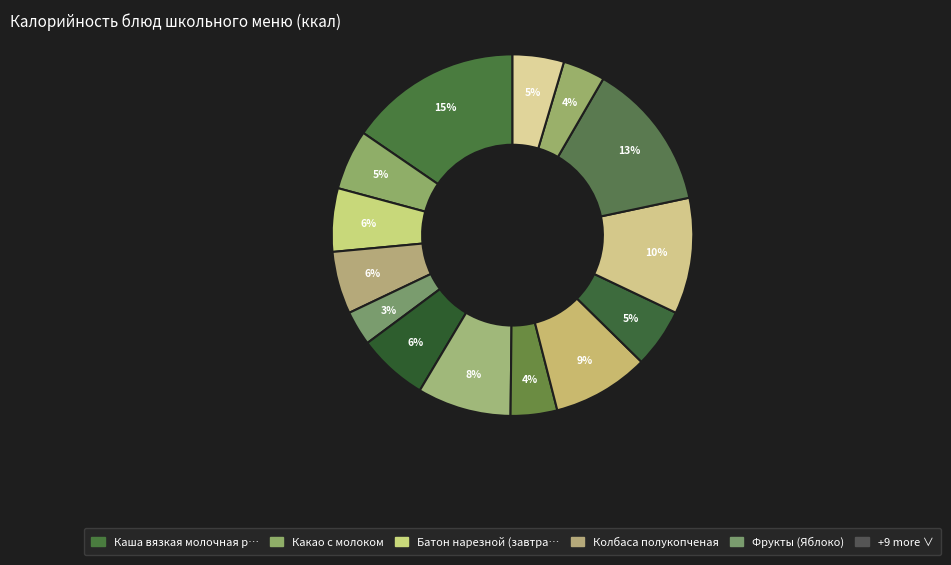

Rank the categories by value from lowest to highest.

Фрукты (Яблоко), Батон нарезной (обед), Хлеб ржаной, Вафли, Салат из кабачковой икры, Какао с молоком, Колбаса полукопченая, Батон нарезной (завтрак), Борщ на кур. бульоне, Компот из апельсинов и мандарин, Плюшка ново-московская, Сосиска отварная, Макароны отварные, Каша вязкая молочная рисовая